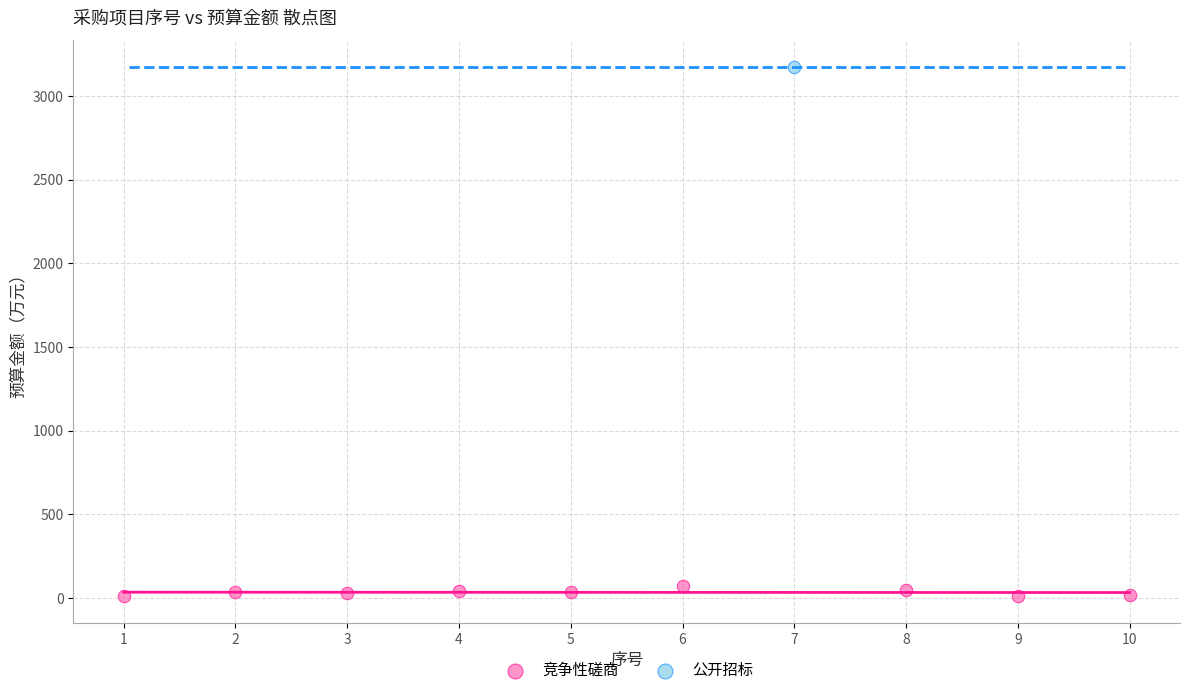

What are all the series names shown in the legend?

竞争性磋商, 公开招标